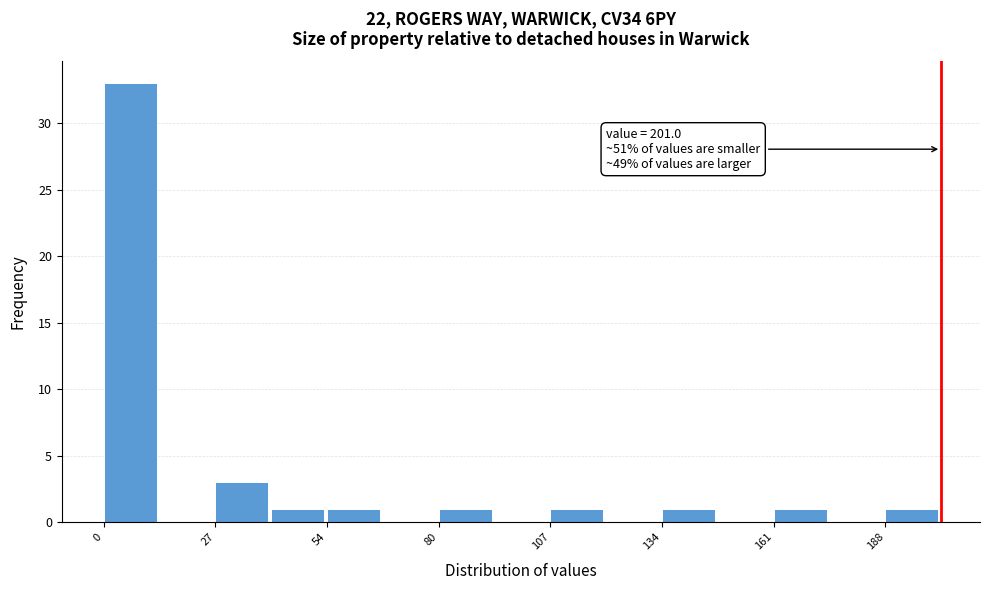

Read against the x-axis, roughly where is the centre of the tallest bar?

5